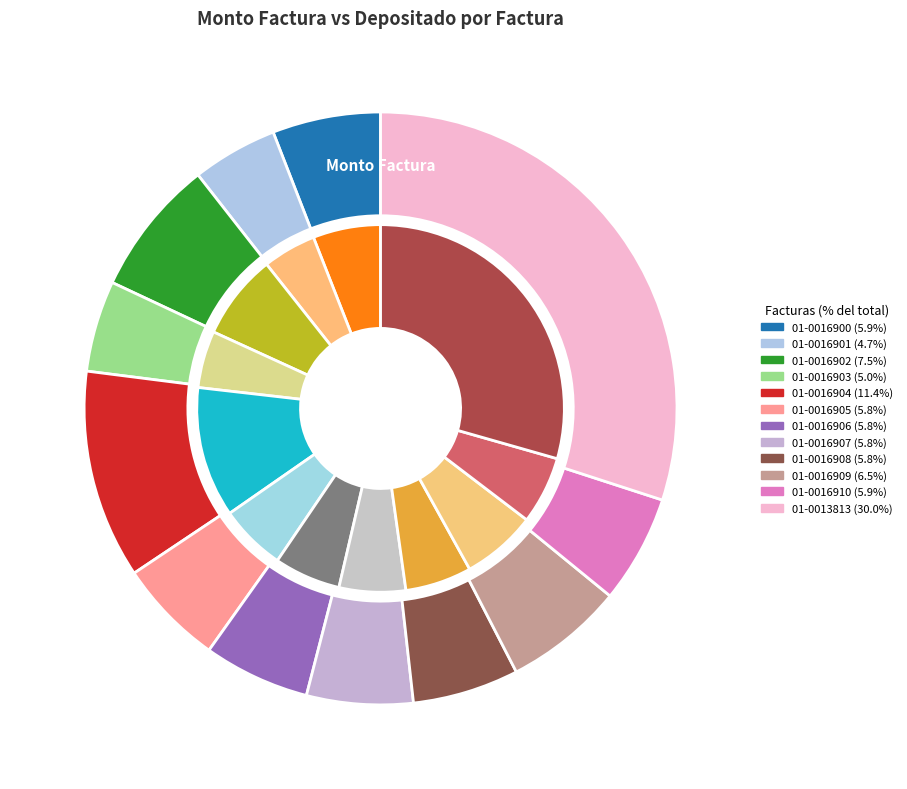

To the nearest percent, what is the average slice percentage?

8%